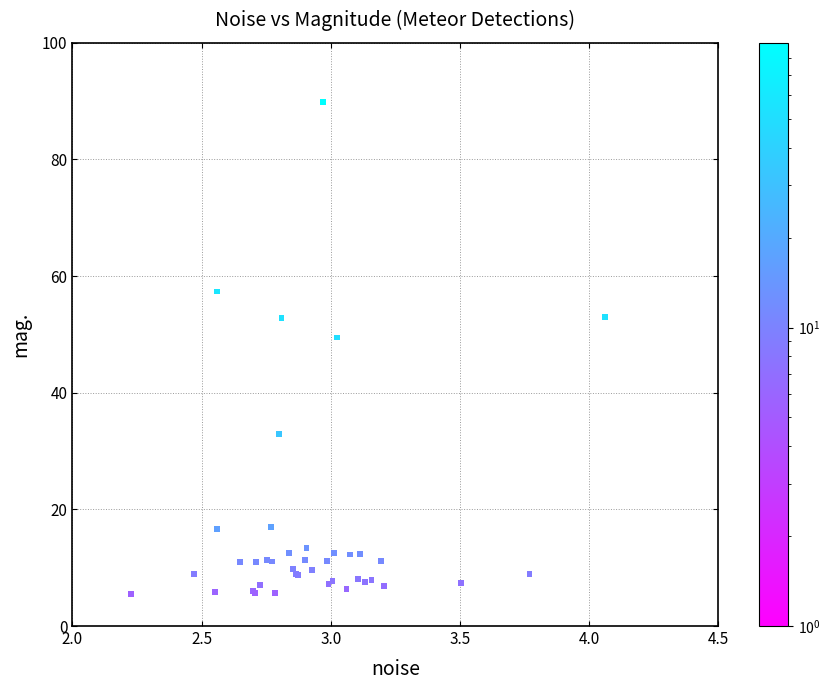

What Y value in the scatter plot is closest to 47?

49.5